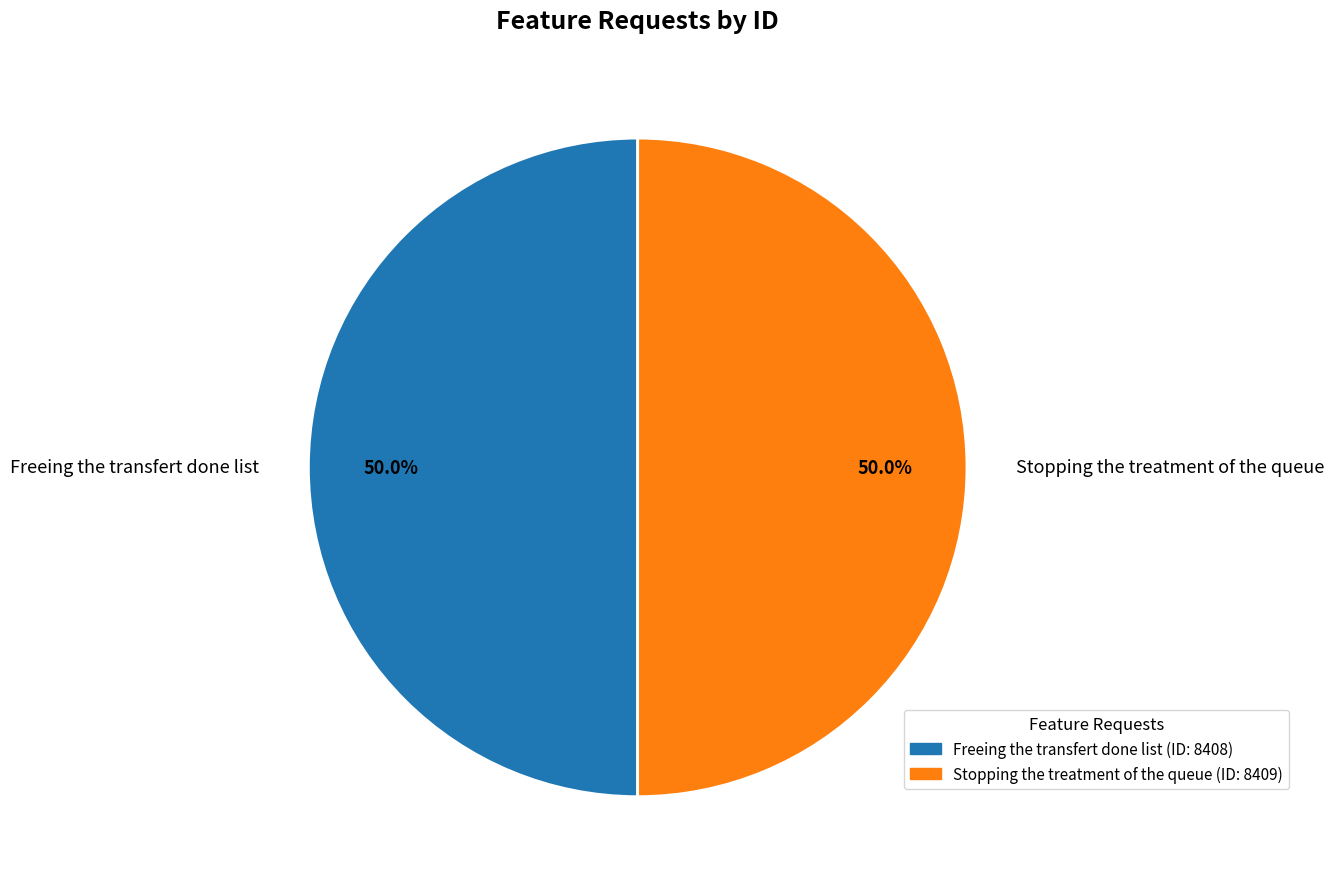

To the nearest percent, what is the average slice percentage?

50%